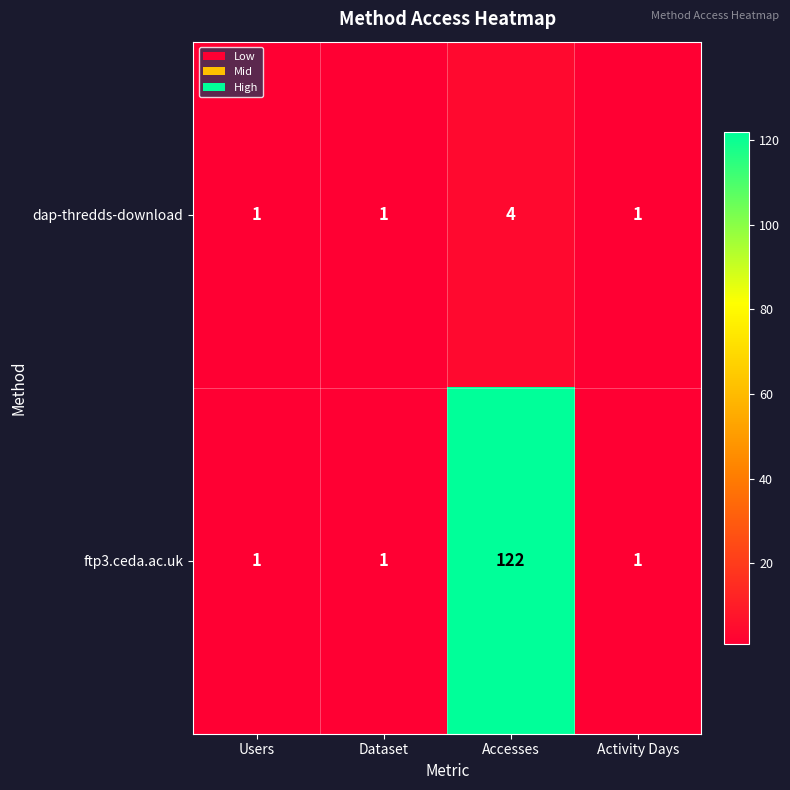

List the series in order of their peak value, highest first.

ftp3.ceda.ac.uk, dap-thredds-download